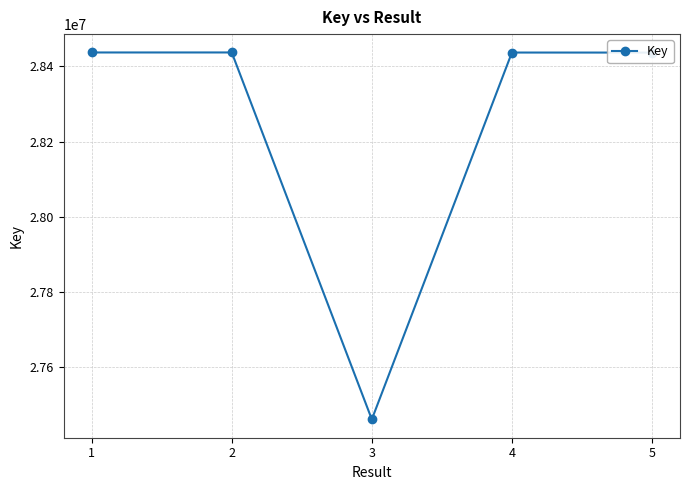

What is the value of the 3rd point from the left?

27462075